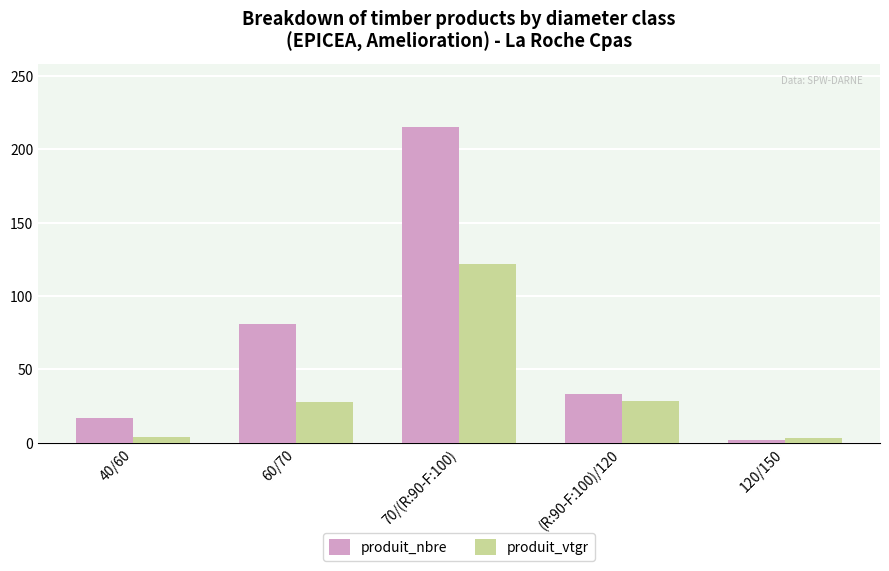

The produit_vtgr series shows 28.7 at (R:90-F:100)/120. True or false?

True